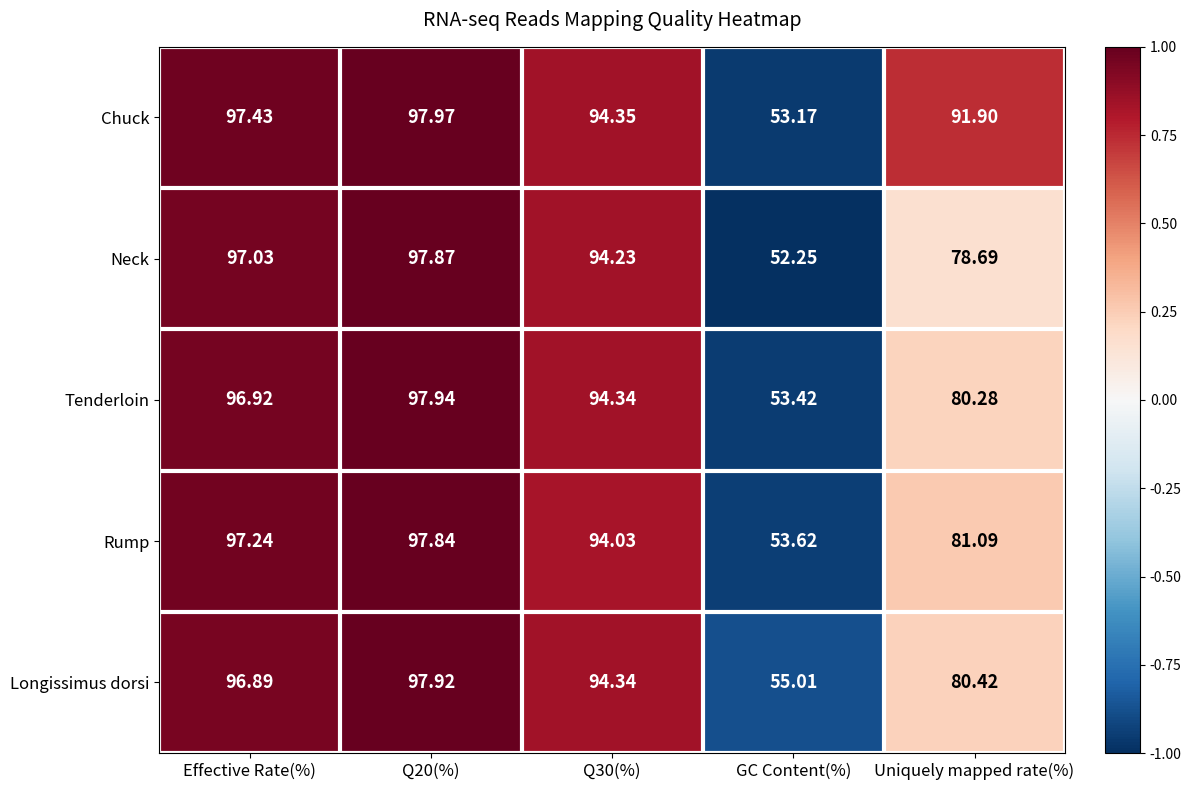

Rank the series by their maximum value, from highest to lowest.

Chuck, Tenderloin, Longissimus dorsi, Neck, Rump